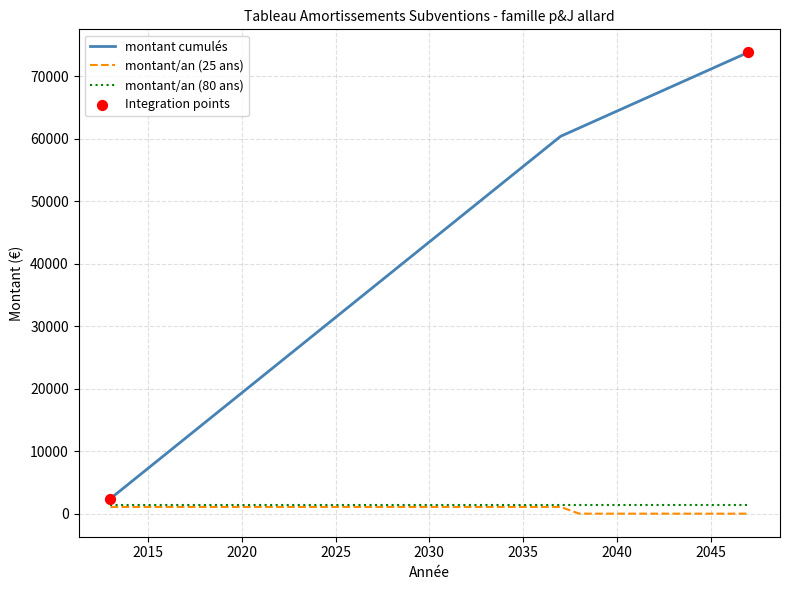

At how many categories does at least one series exceed 35880?

21